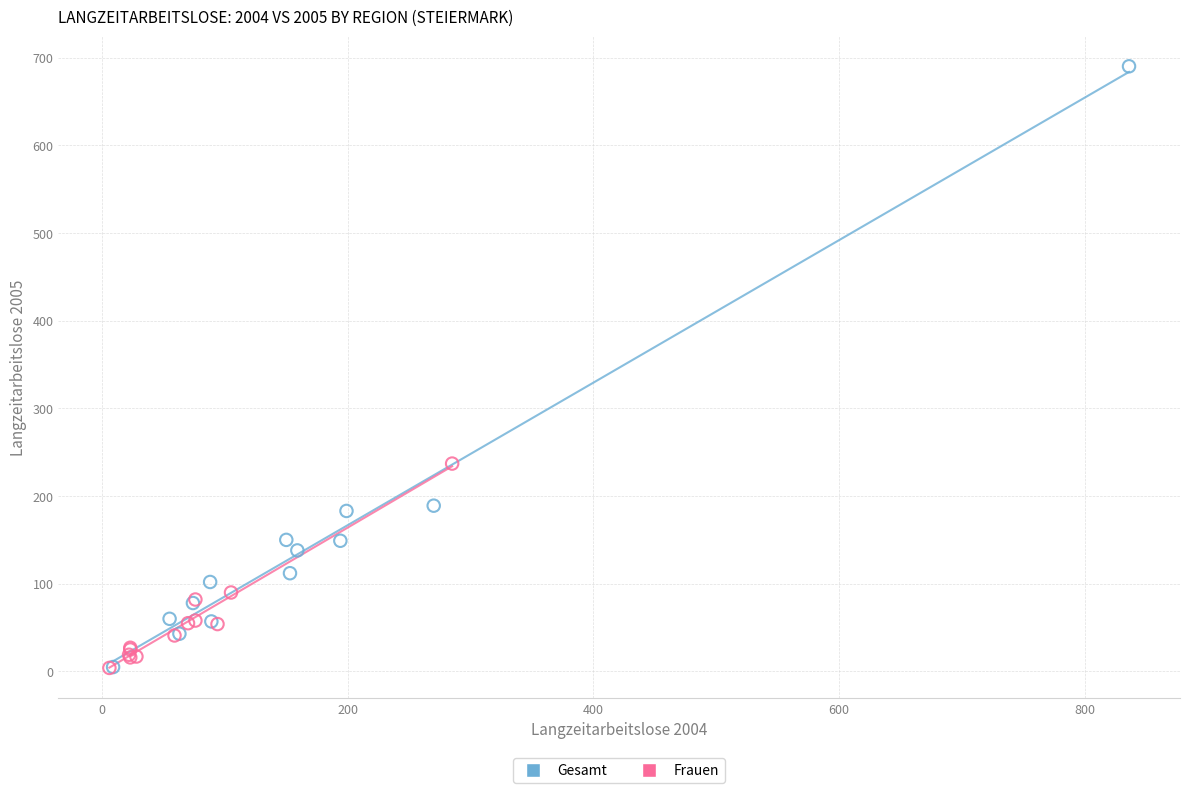

Which series contains the highest Y value?

Gesamt